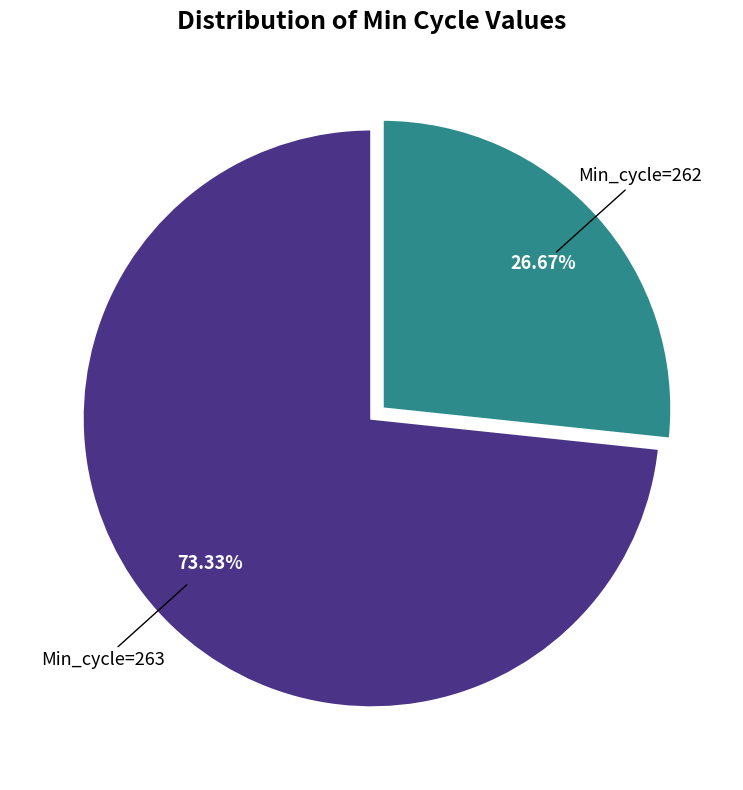

Do Min_cycle=263 and Min_cycle=262 together represent more than half of the pie?

Yes